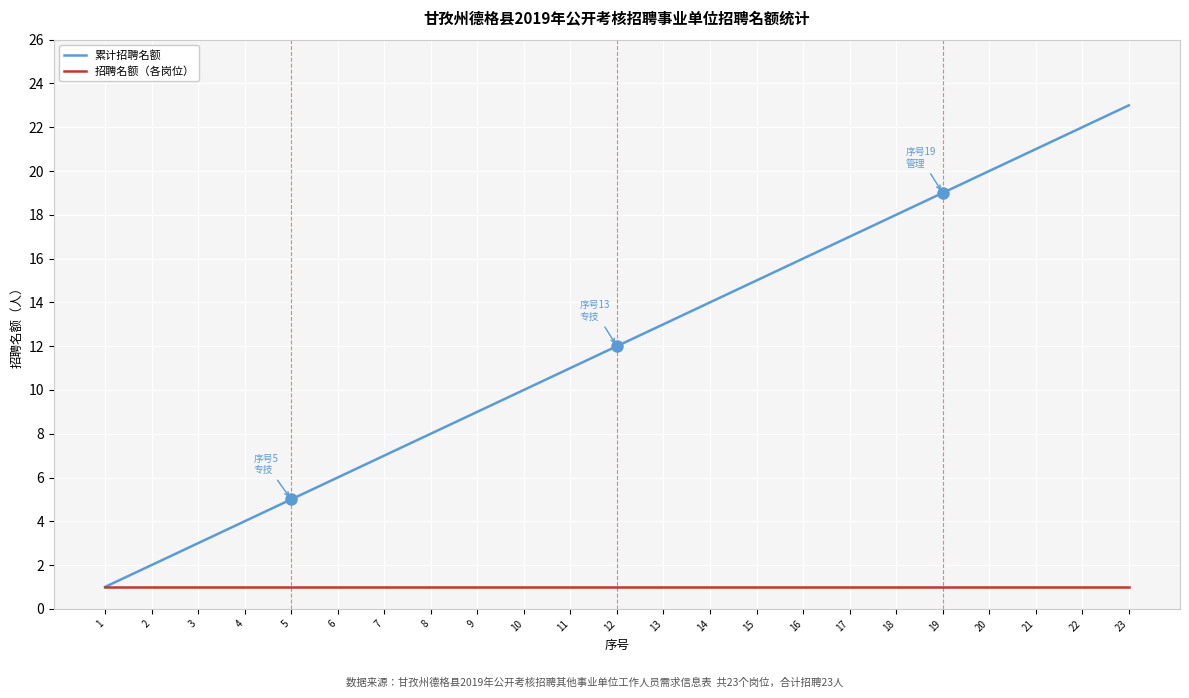

Which series changed the most between 8 and 18?

累计招聘名额